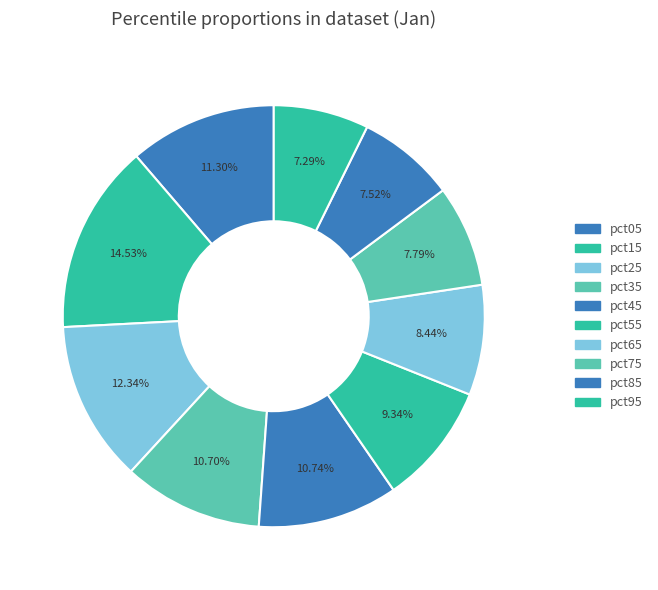

Between pct45 and pct05, which is larger?

pct05